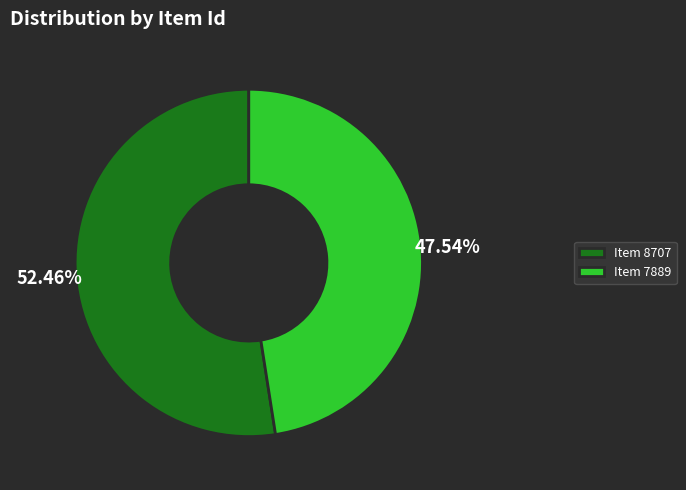

To the nearest percent, what is the average slice percentage?

50%